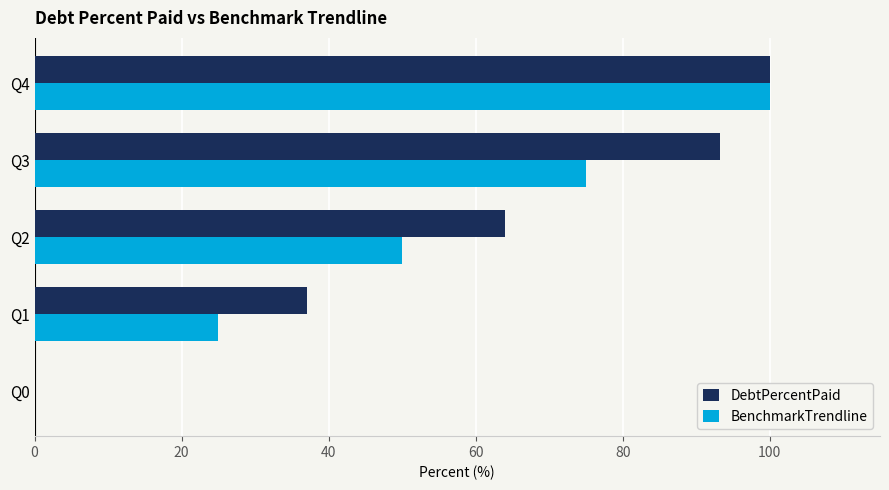

How many categories are shown in the chart?

5